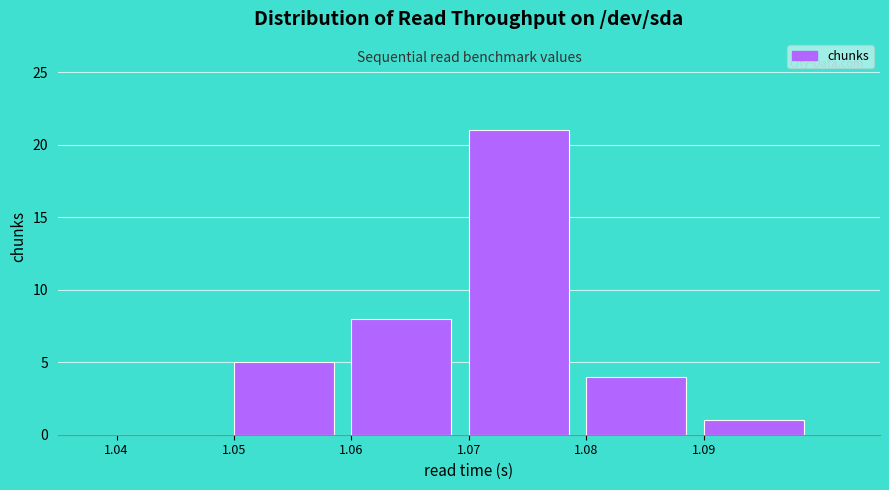

Reading left to right, transcribe this chart: for each bar, give the range it covers on the x-axis and its height. The values are not printed on the chart, so give them approximately, as read against the axis.

1.04 to 1.05: 0
1.05 to 1.06: 5
1.06 to 1.07: 8
1.07 to 1.08: 21
1.08 to 1.09: 4
1.09 to 1.10: 1